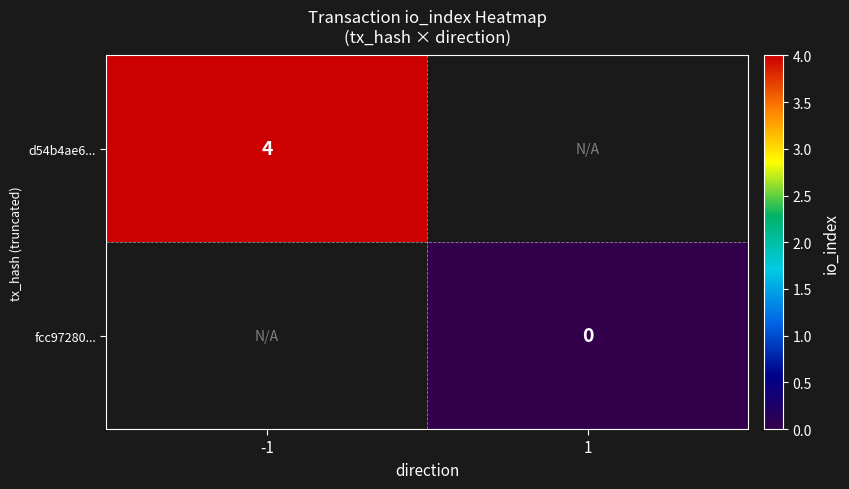

Where is d54b4ae6... nearest to the value 4?

-1